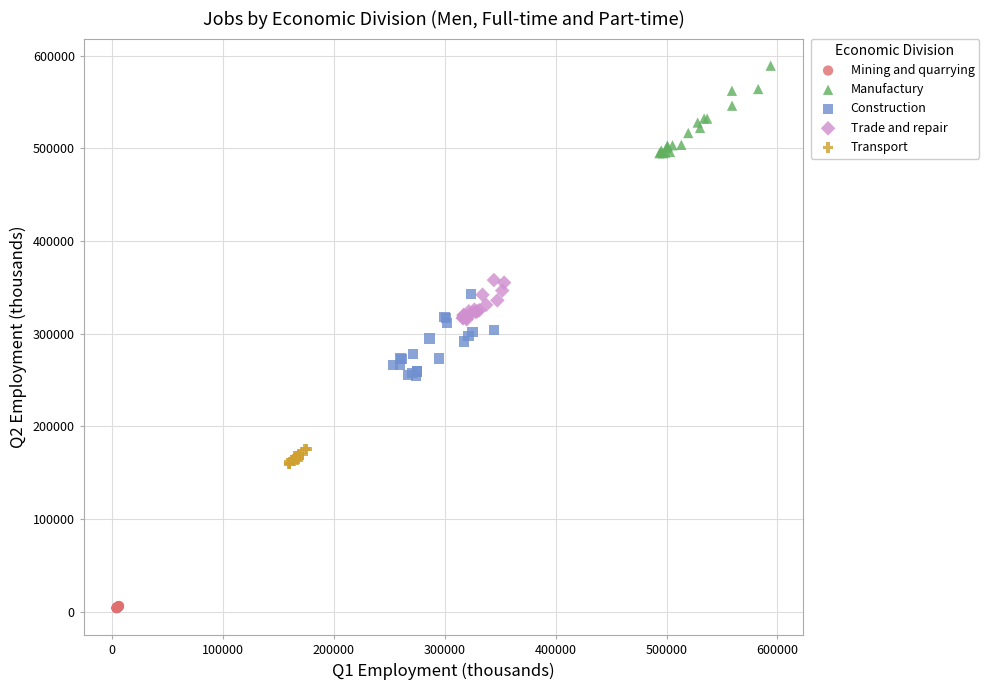

Which series contains the lowest Y value?

Mining and quarrying